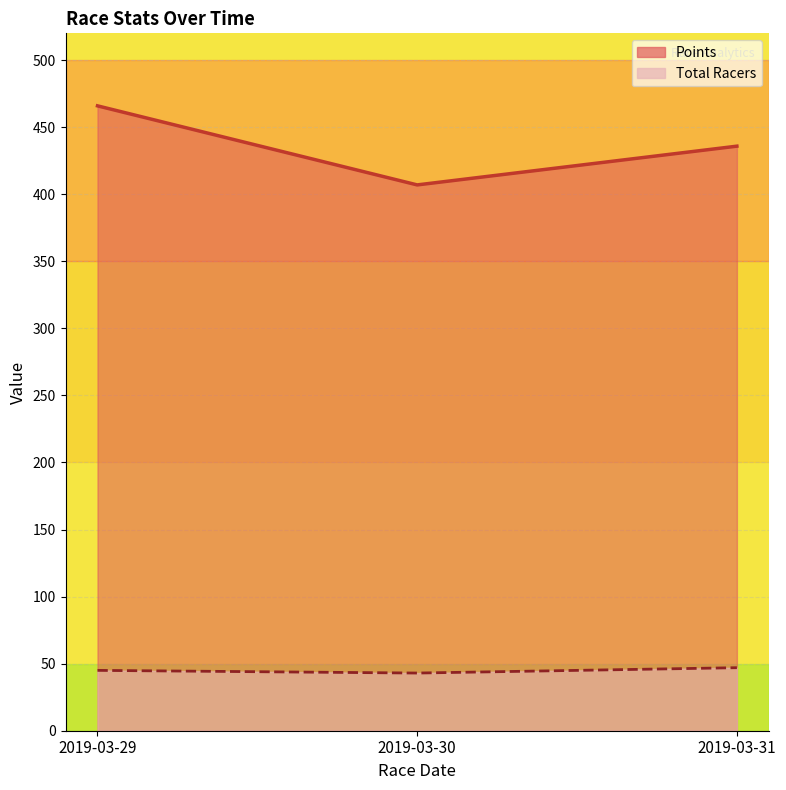

Which has a higher value, 2019-03-30 or 2019-03-31?

2019-03-31